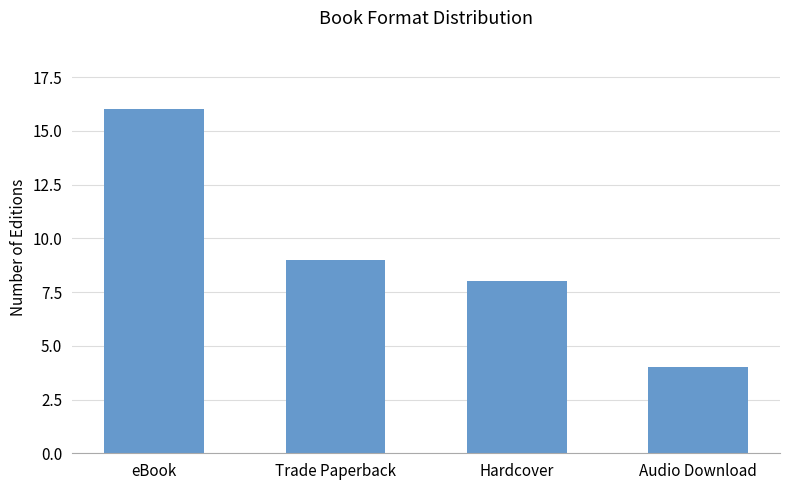

Reading left to right, extract all data points from this chart.

eBook=16	Trade Paperback=9	Hardcover=8	Audio Download=4